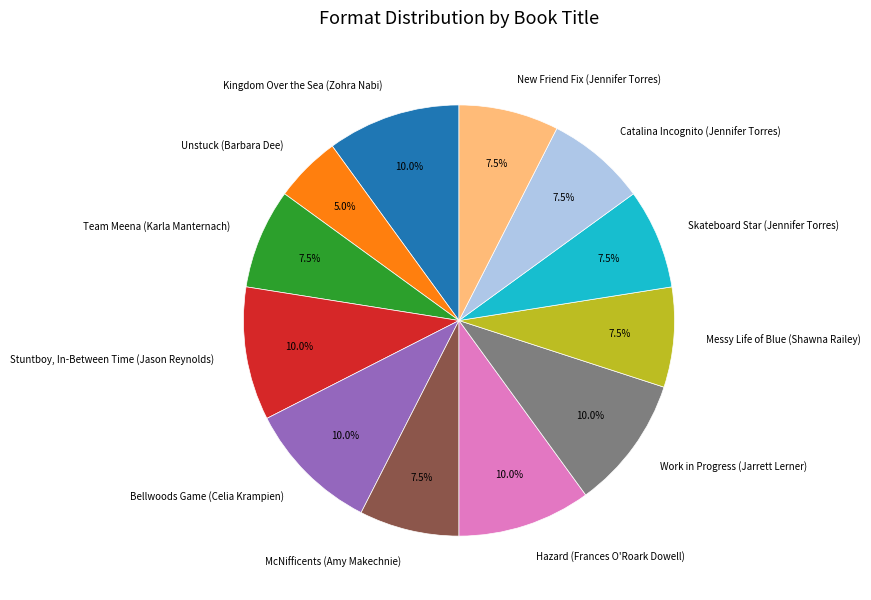

Is there any slice that represents more than half of the pie?

No